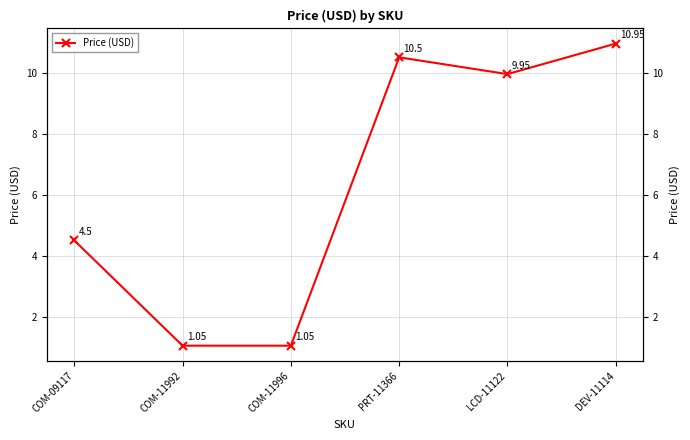

Count the number of categories in the chart.

6